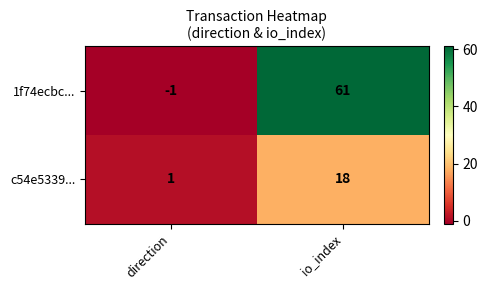

The 1f74ecbc... series shows 98 at io_index. True or false?

False